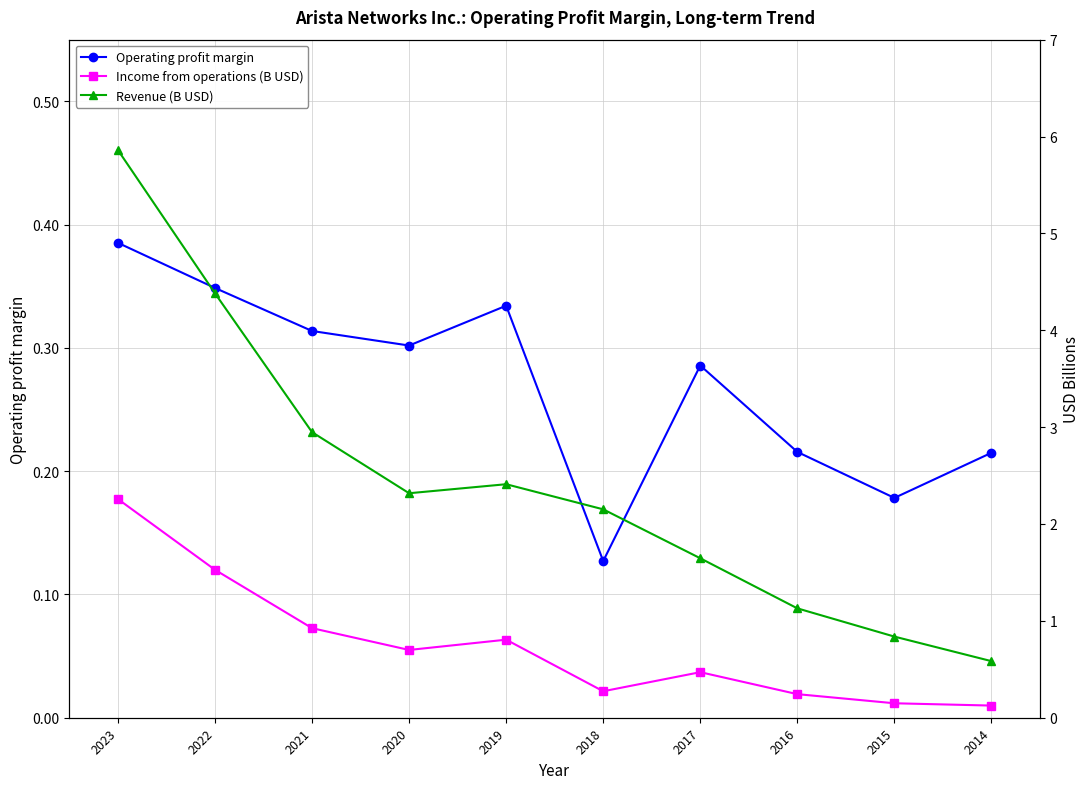

List the labels in order of Operating profit margin value, smallest first.

2018, 2015, 2014, 2016, 2017, 2020, 2021, 2019, 2022, 2023